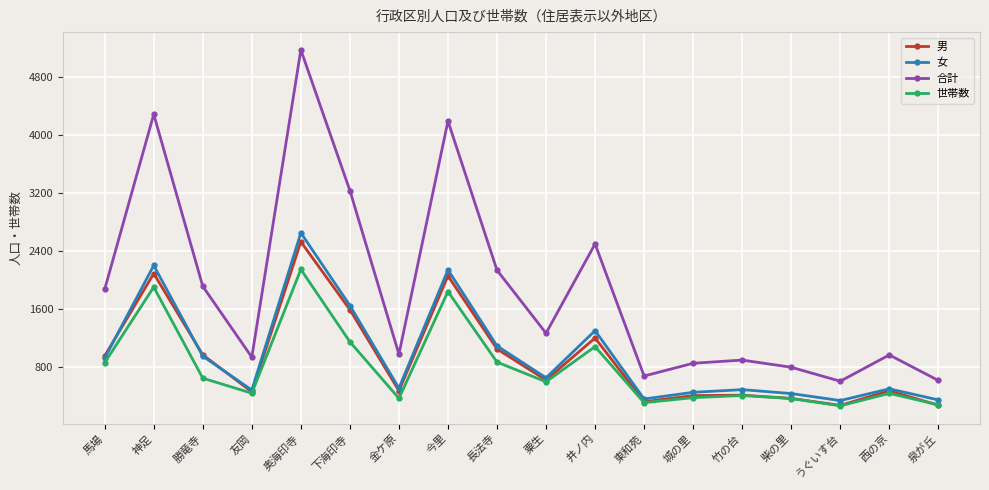

How many distinct data groups are displayed?

4